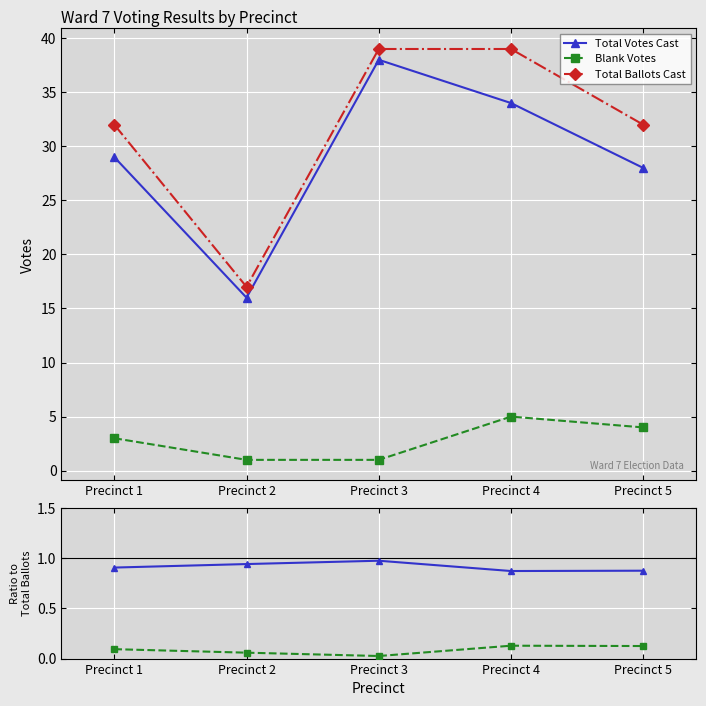

Is it true that Total Ballots Cast equals 10.7 at Precinct 1?

False